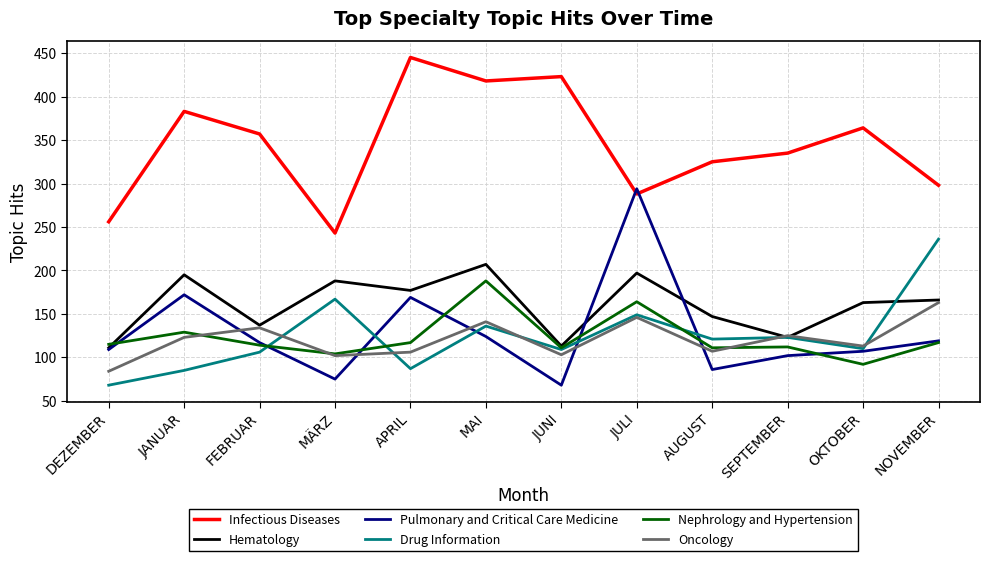

What position from the right is DEZEMBER?

12